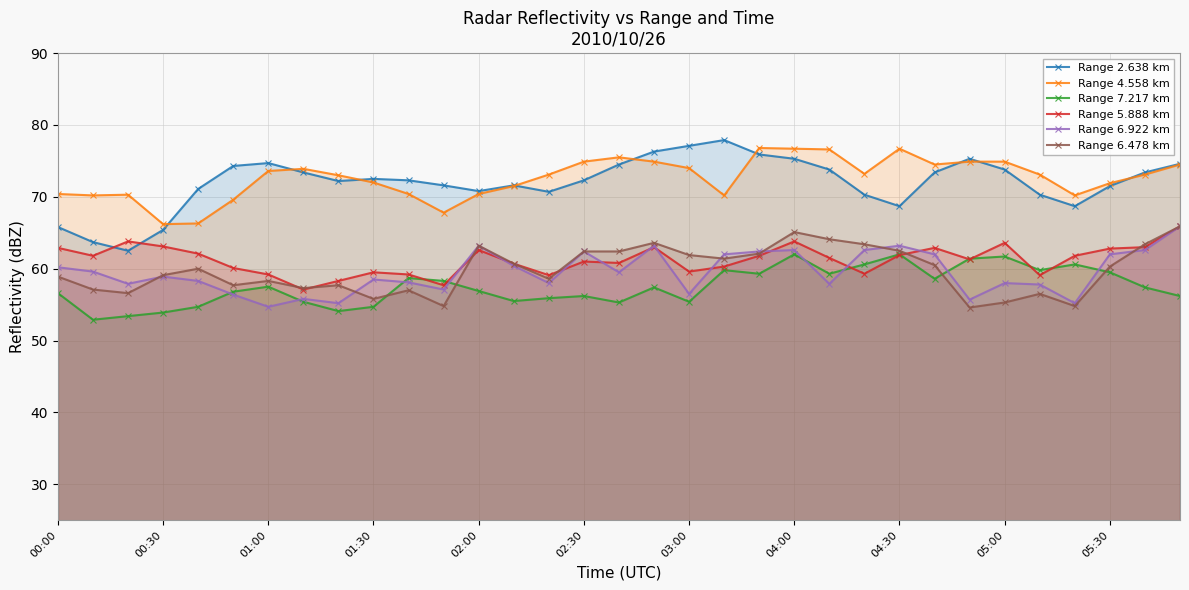

What is the minimum value for Range 2.638 km?

62.5